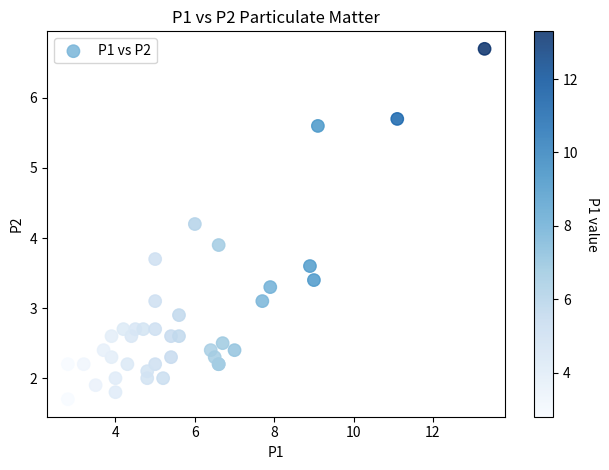

What Y value in the scatter plot is closest to 4?

3.9